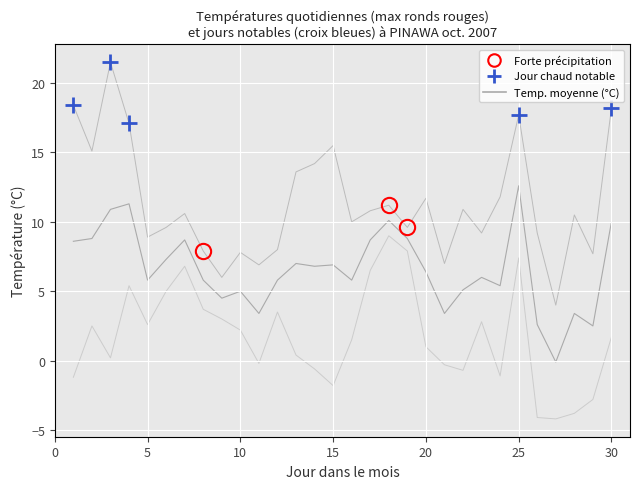

How many values in Mean Temp (°C) are below zero?

1